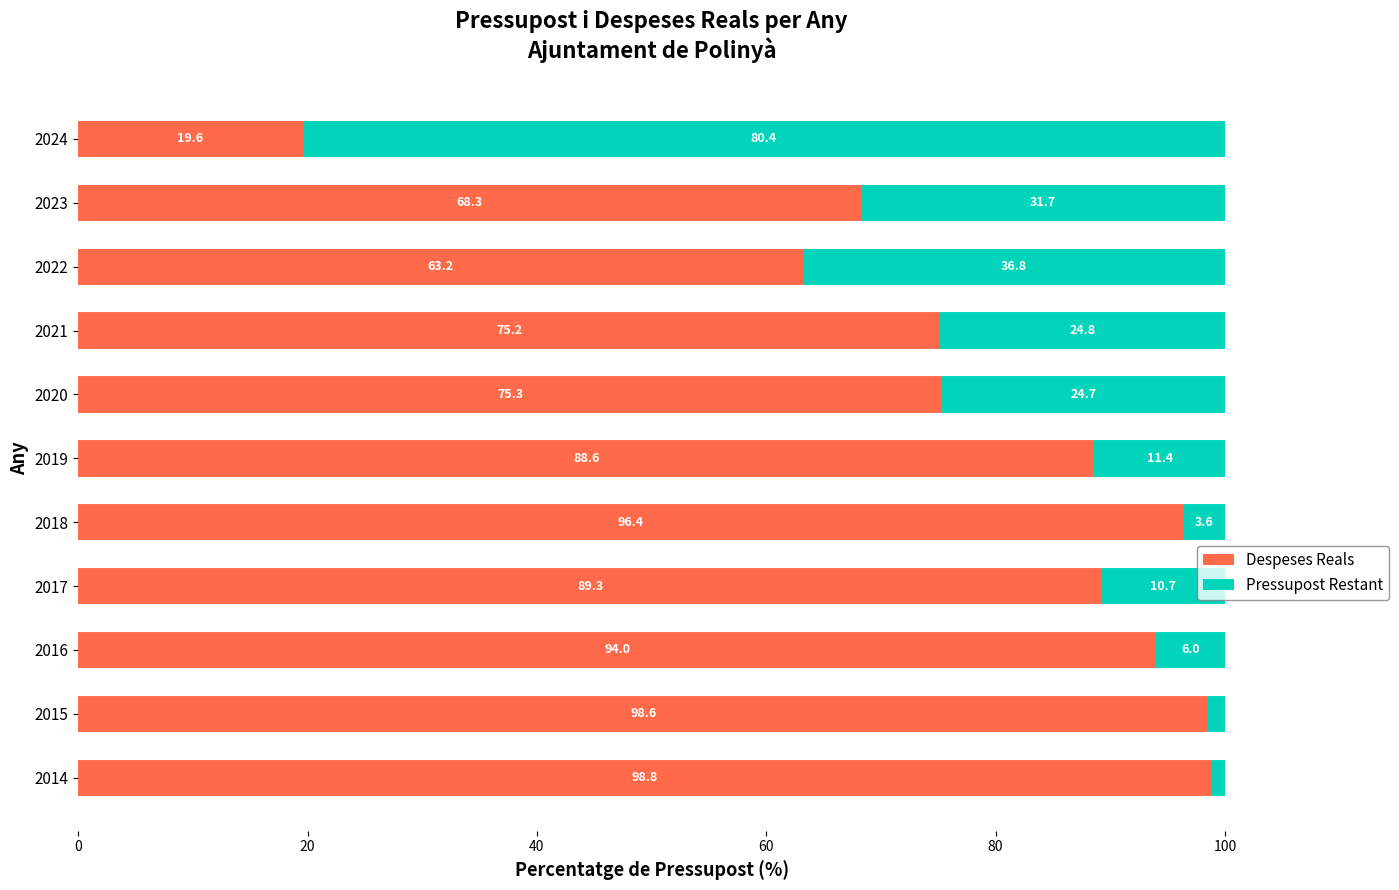

Is it true that Despeses Reals equals 151.0 at 2018?

False